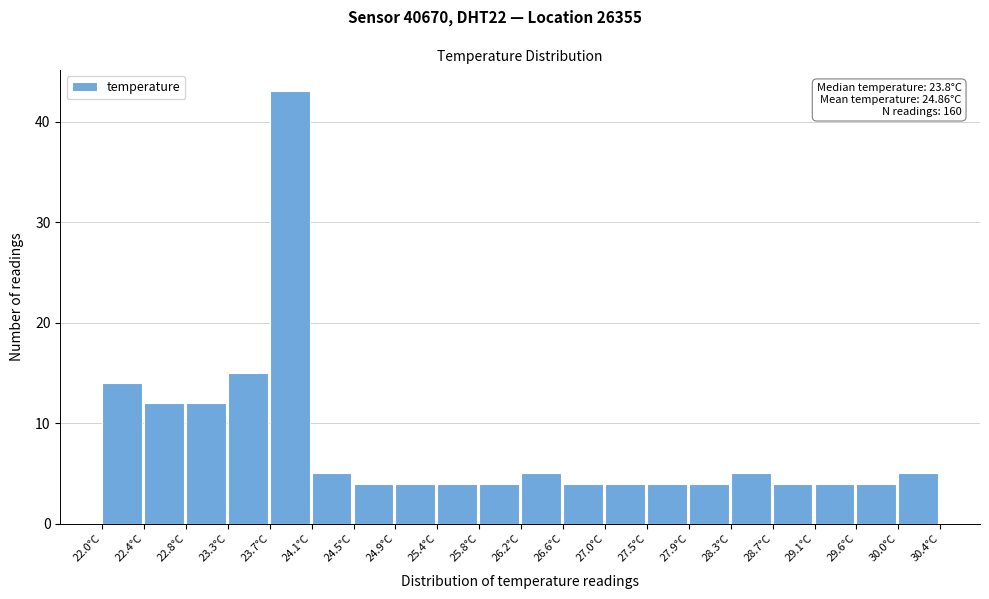

Over which range of the x-axis is the bar tallest?

23.68 to 24.10